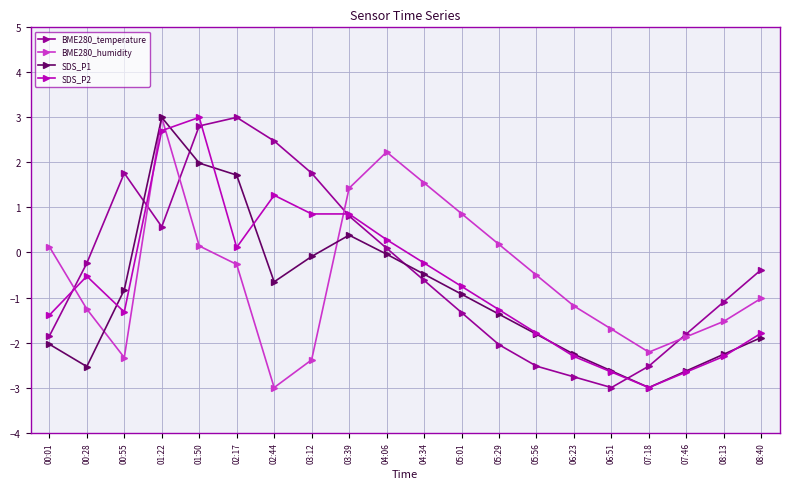

In BME280_temperature, how many points are lower than both neighbors (excluding endpoints)?

2